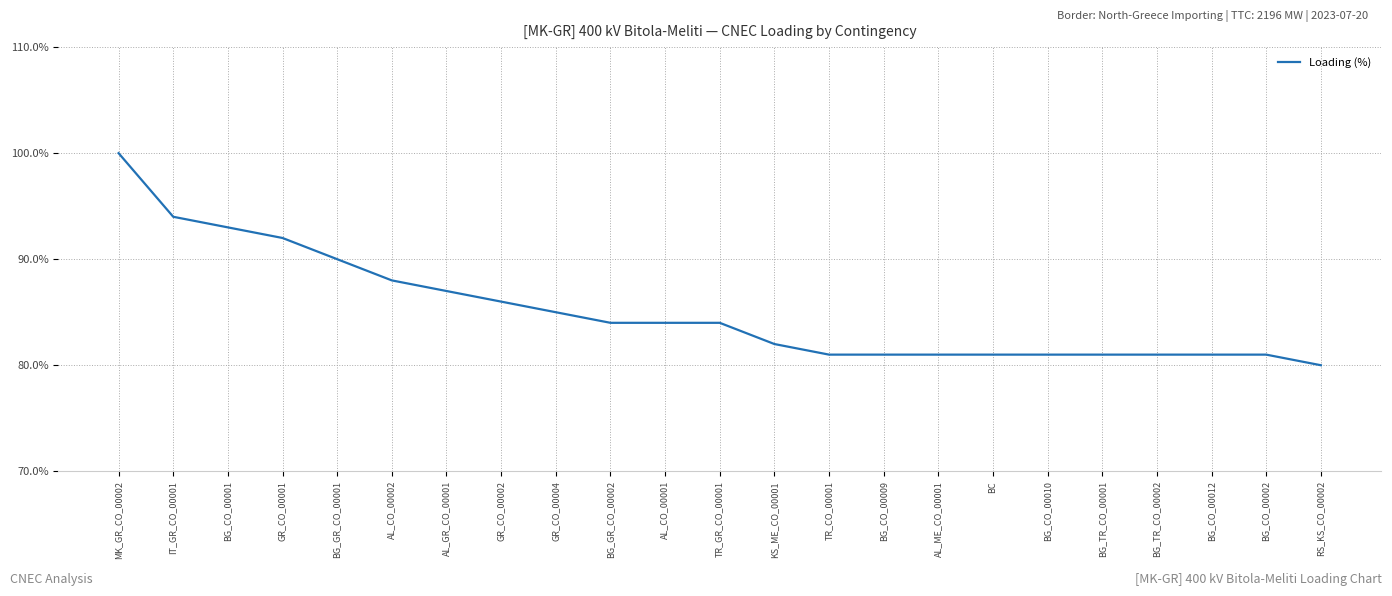

Approximately how many times larger is the value at MK_GR_CO_00002 compared to BG_GR_CO_00001?

1.1